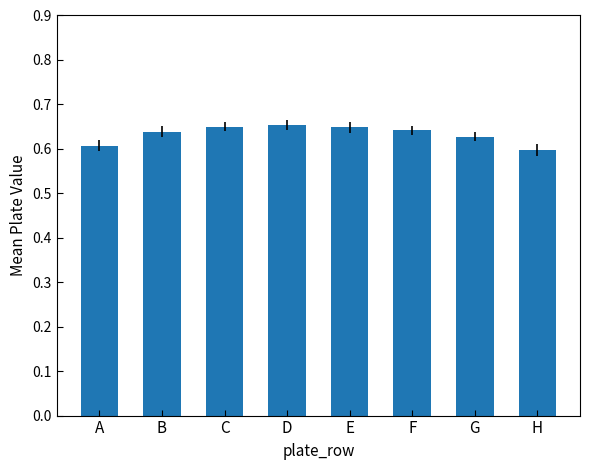

Where is the data nearest to the value 0?

H